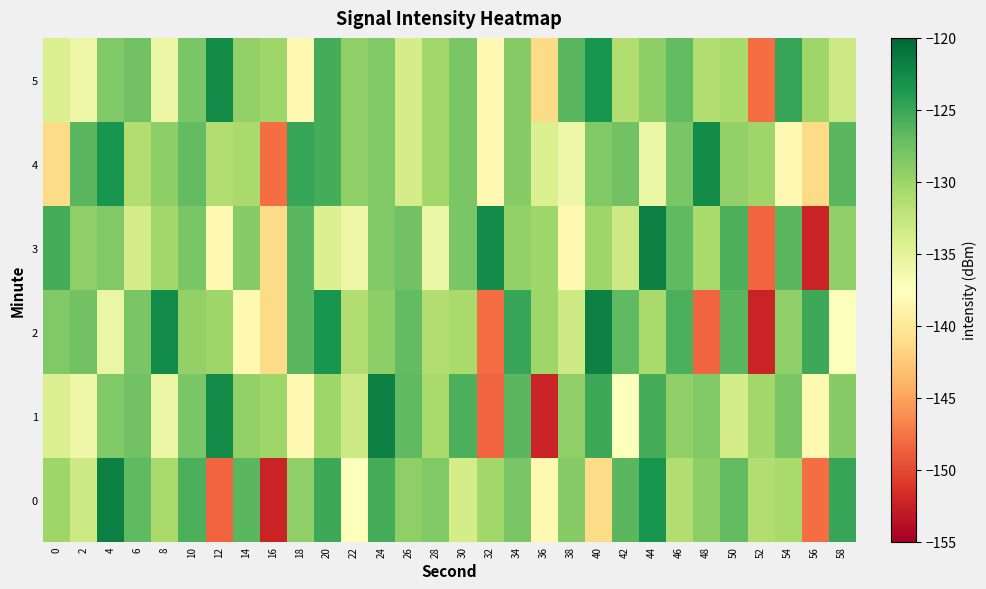

Reading left to right, what are all the values shown in this chart?

0: 0=-130.2	2=-133.2	4=-121.9	6=-126.8	8=-130.8	10=-125.8	12=-148.4	14=-126.5	16=-152.3	18=-129.4	20=-125.1	22=-137.3	24=-125.6	26=-129.4	28=-128.5	30=-133.8	32=-130.4	34=-128.2	36=-138.2	38=-128.9	40=-141.2	42=-126.5	44=-123.3	46=-131.3	48=-129.2	50=-127.0	52=-131.3	54=-130.7	56=-148.0	58=-124.8
1: 0=-134.5	2=-136.0	4=-128.5	6=-127.7	8=-135.7	10=-128.1	12=-122.7	14=-129.5	16=-130.1	18=-138.3	20=-130.2	22=-133.2	24=-121.9	26=-126.8	28=-130.8	30=-125.8	32=-148.4	34=-126.5	36=-152.3	38=-129.4	40=-125.1	42=-137.3	44=-125.6	46=-129.4	48=-128.5	50=-133.8	52=-130.4	54=-128.2	56=-138.2	58=-128.9
2: 0=-128.5	2=-127.7	4=-135.7	6=-128.1	8=-122.7	10=-129.5	12=-130.1	14=-138.3	16=-141.2	18=-126.5	20=-123.3	22=-131.3	24=-129.2	26=-127.0	28=-131.3	30=-130.7	32=-148.0	34=-124.8	36=-130.2	38=-133.2	40=-121.9	42=-126.8	44=-130.8	46=-125.8	48=-148.4	50=-126.5	52=-152.3	54=-129.4	56=-125.1	58=-137.3
3: 0=-125.6	2=-129.4	4=-128.5	6=-133.8	8=-130.4	10=-128.2	12=-138.2	14=-128.9	16=-141.2	18=-126.5	20=-134.5	22=-136.0	24=-128.5	26=-127.7	28=-135.7	30=-128.1	32=-122.7	34=-129.5	36=-130.1	38=-138.3	40=-130.2	42=-133.2	44=-121.9	46=-126.8	48=-130.8	50=-125.8	52=-148.4	54=-126.5	56=-152.3	58=-129.4
4: 0=-141.2	2=-126.5	4=-123.3	6=-131.3	8=-129.2	10=-127.0	12=-131.3	14=-130.7	16=-148.0	18=-124.8	20=-125.6	22=-129.4	24=-128.5	26=-133.8	28=-130.4	30=-128.2	32=-138.2	34=-128.9	36=-134.5	38=-136.0	40=-128.5	42=-127.7	44=-135.7	46=-128.1	48=-122.7	50=-129.5	52=-130.1	54=-138.3	56=-141.2	58=-126.5
5: 0=-134.5	2=-136.0	4=-128.5	6=-127.7	8=-135.7	10=-128.1	12=-122.7	14=-129.5	16=-130.1	18=-138.3	20=-125.6	22=-129.4	24=-128.5	26=-133.8	28=-130.4	30=-128.2	32=-138.2	34=-128.9	36=-141.2	38=-126.5	40=-123.3	42=-131.3	44=-129.2	46=-127.0	48=-131.3	50=-130.7	52=-148.0	54=-124.8	56=-130.2	58=-133.2